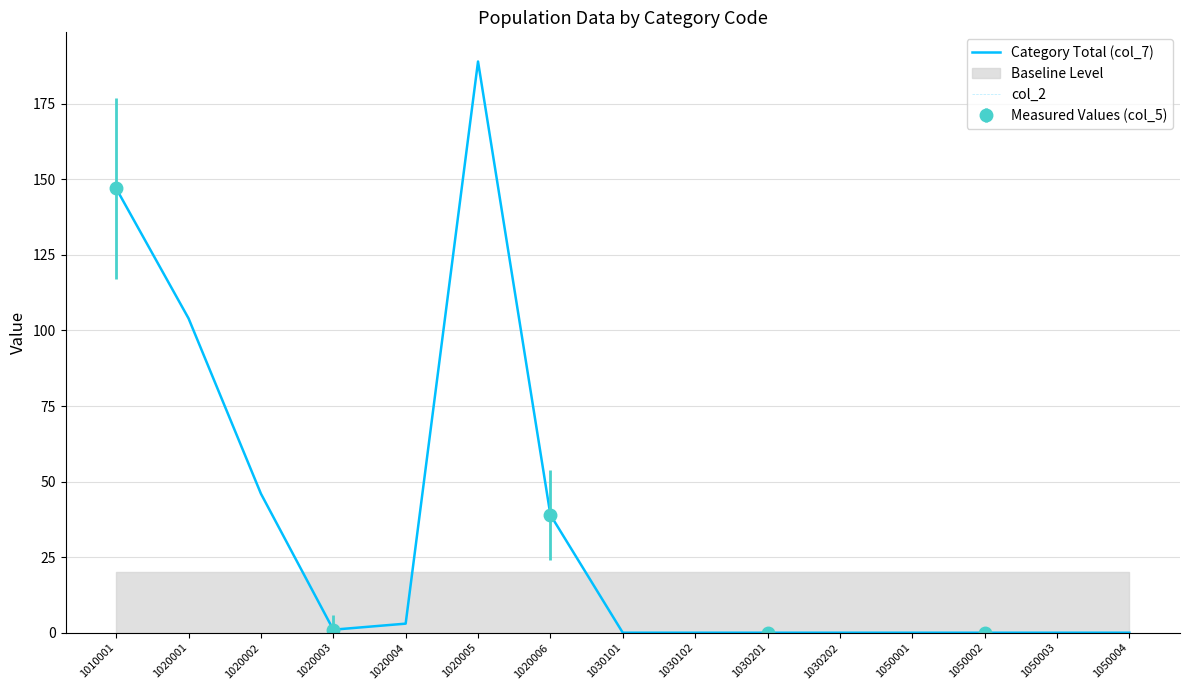

At which category does Category Total (col_7) reach its first local valley?

1020003